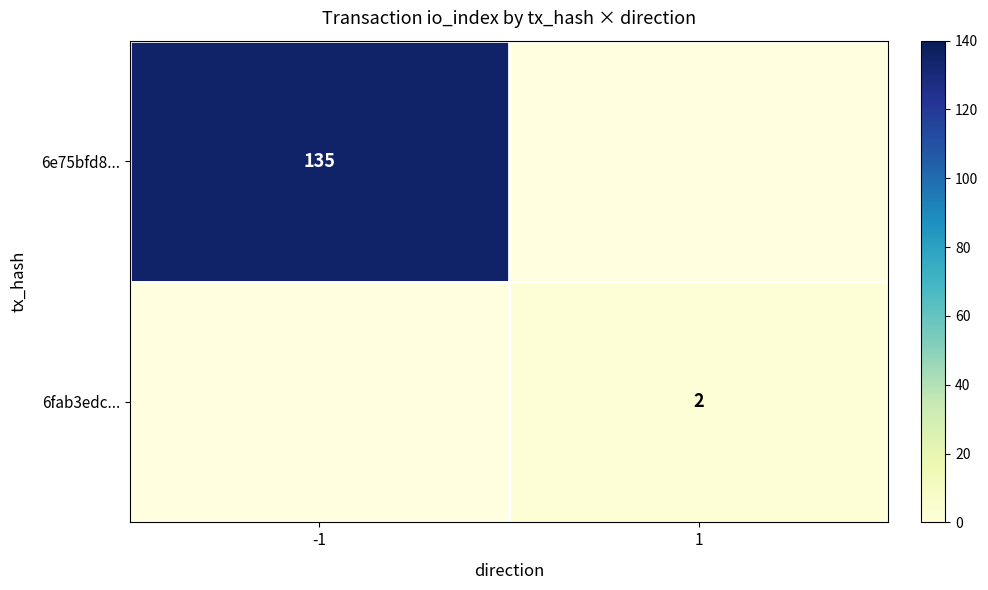

The value of 6e75bfd8... at -1 is 135. True or false?

True